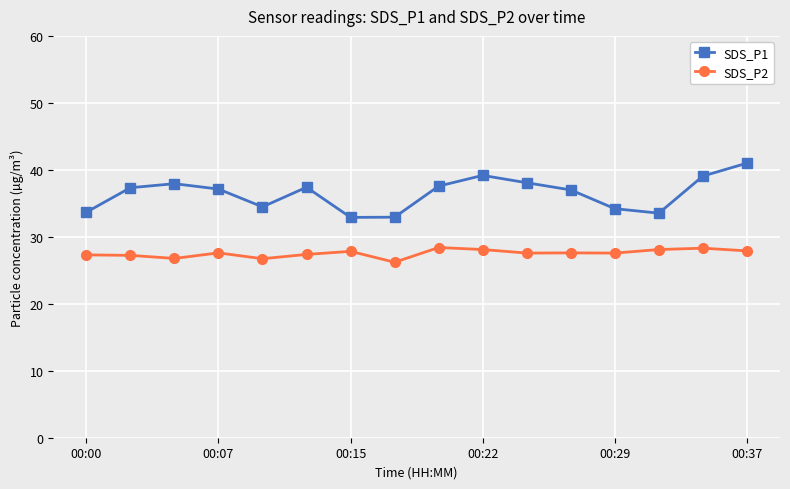

What are all the series names shown in the legend?

SDS_P1, SDS_P2